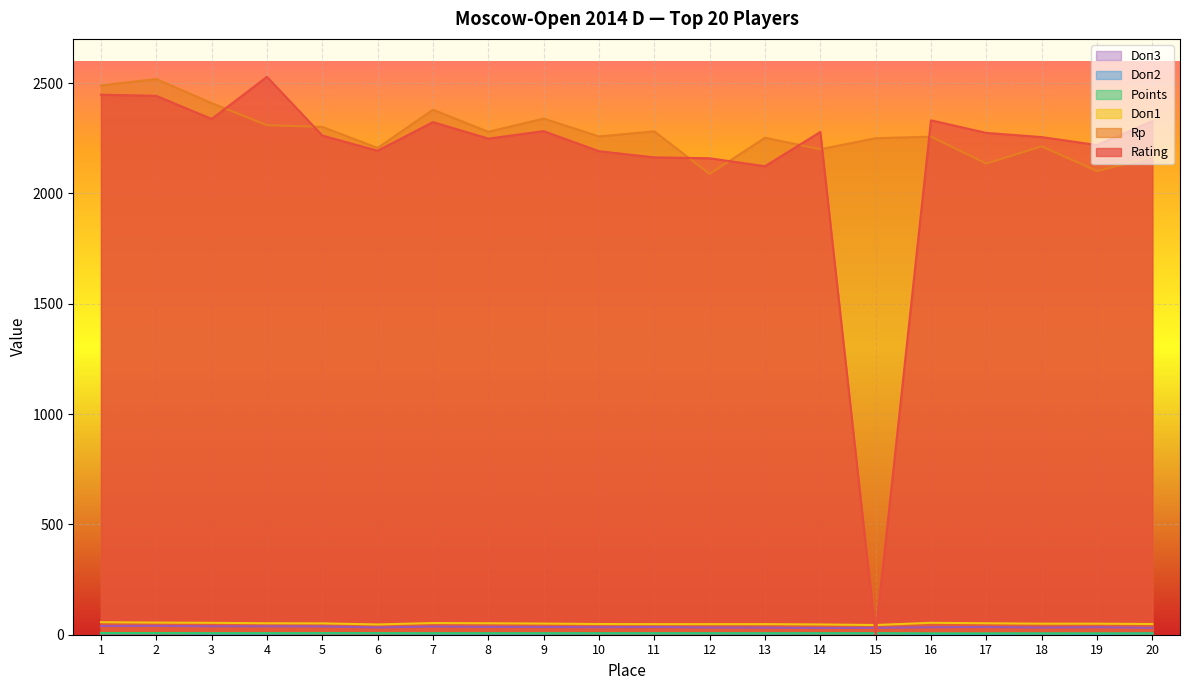

In Doп2, how many points are lower than both neighbors (excluding endpoints)?

2